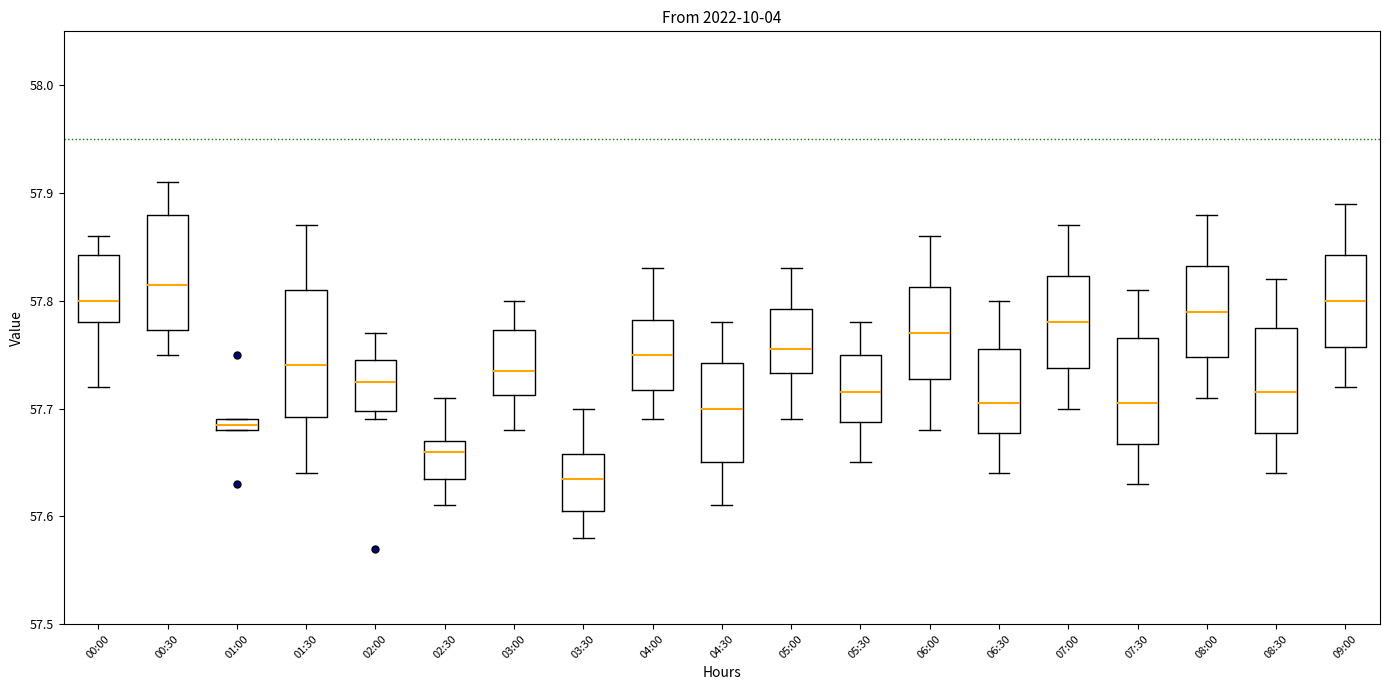

Which box has the highest median line?

00:30